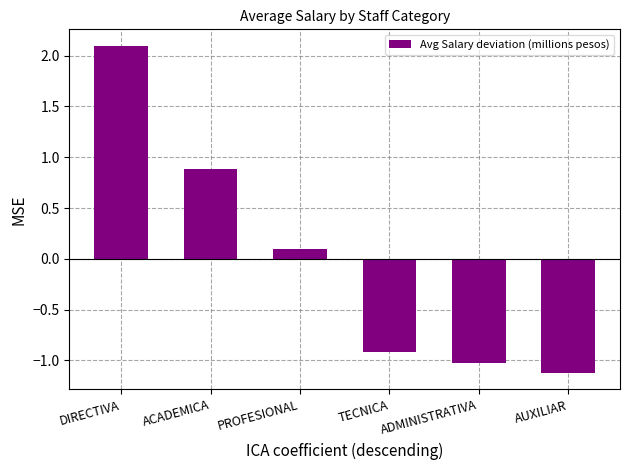

Rank the categories by value from highest to lowest.

DIRECTIVA, ACADEMICA, PROFESIONAL, TECNICA, ADMINISTRATIVA, AUXILIAR